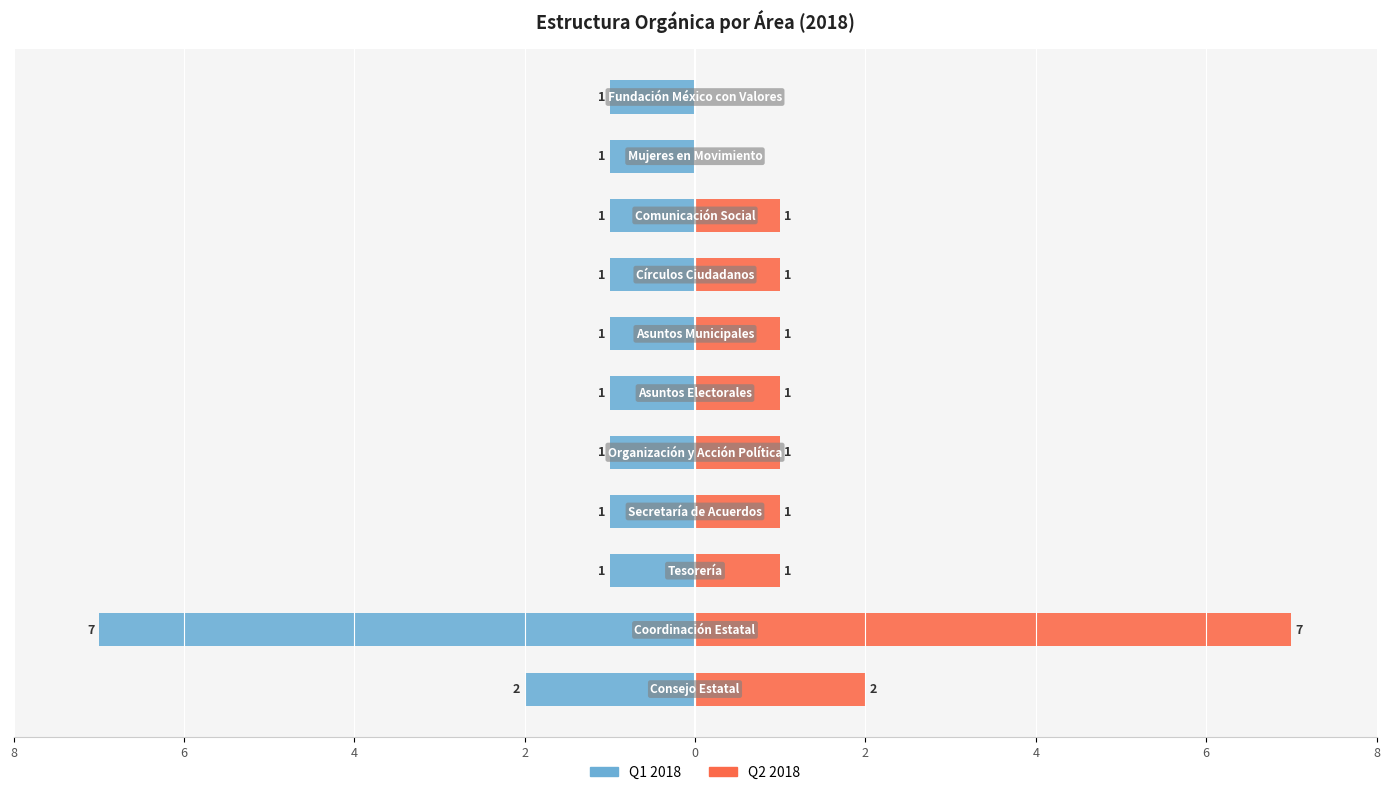

At how many categories does at least one series exceed 1?

2